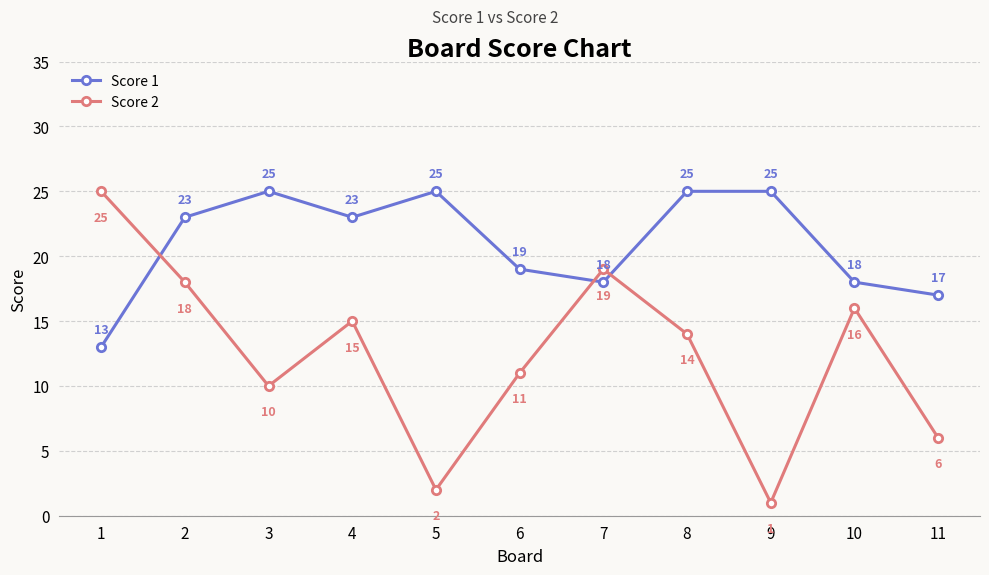

What is the maximum value for Score 1?

25